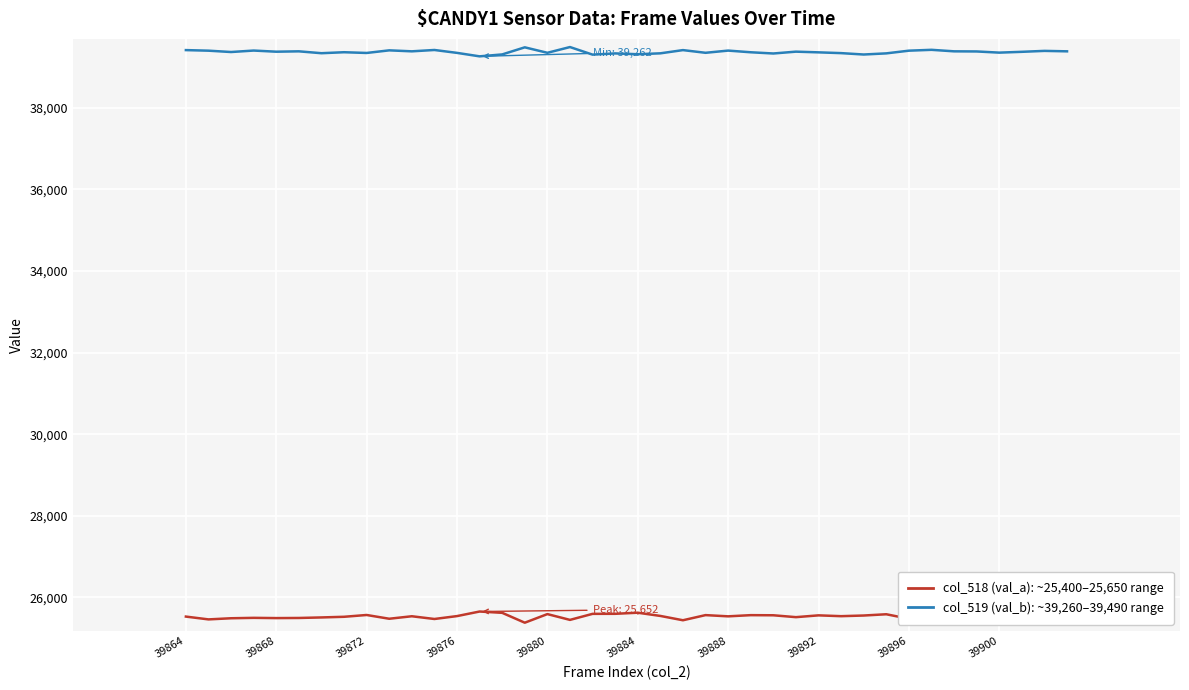

What is the greatest value displayed?

39490